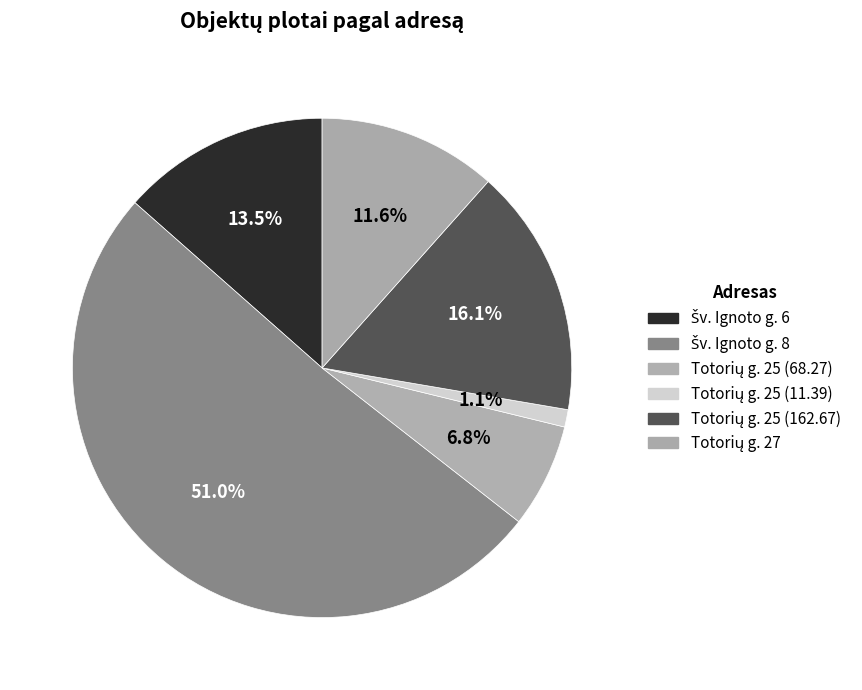

Count the number of slices in the pie.

6